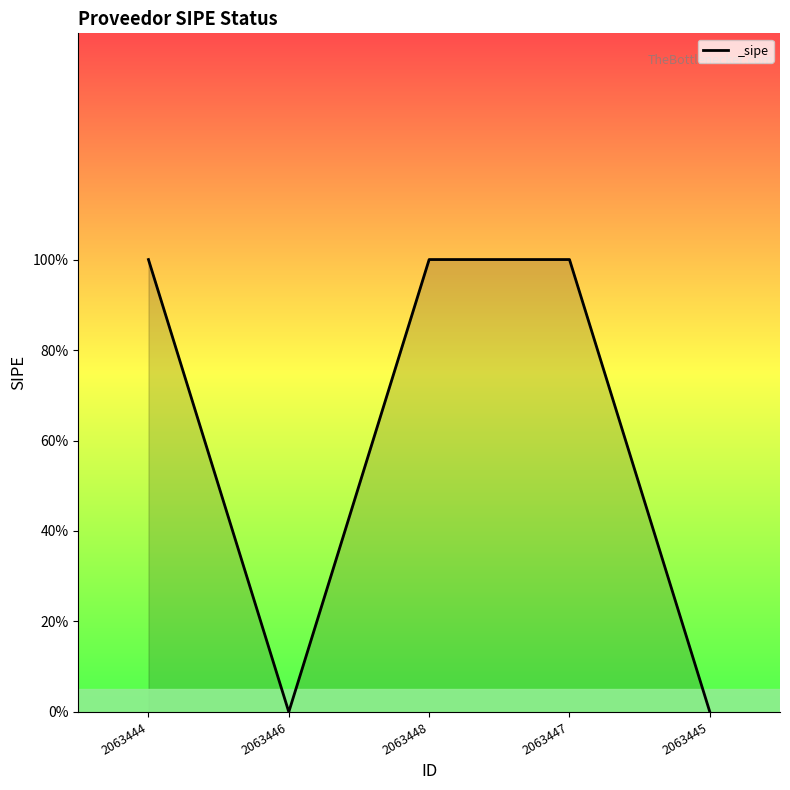

Is this an area chart (filled region under the line)?

Yes